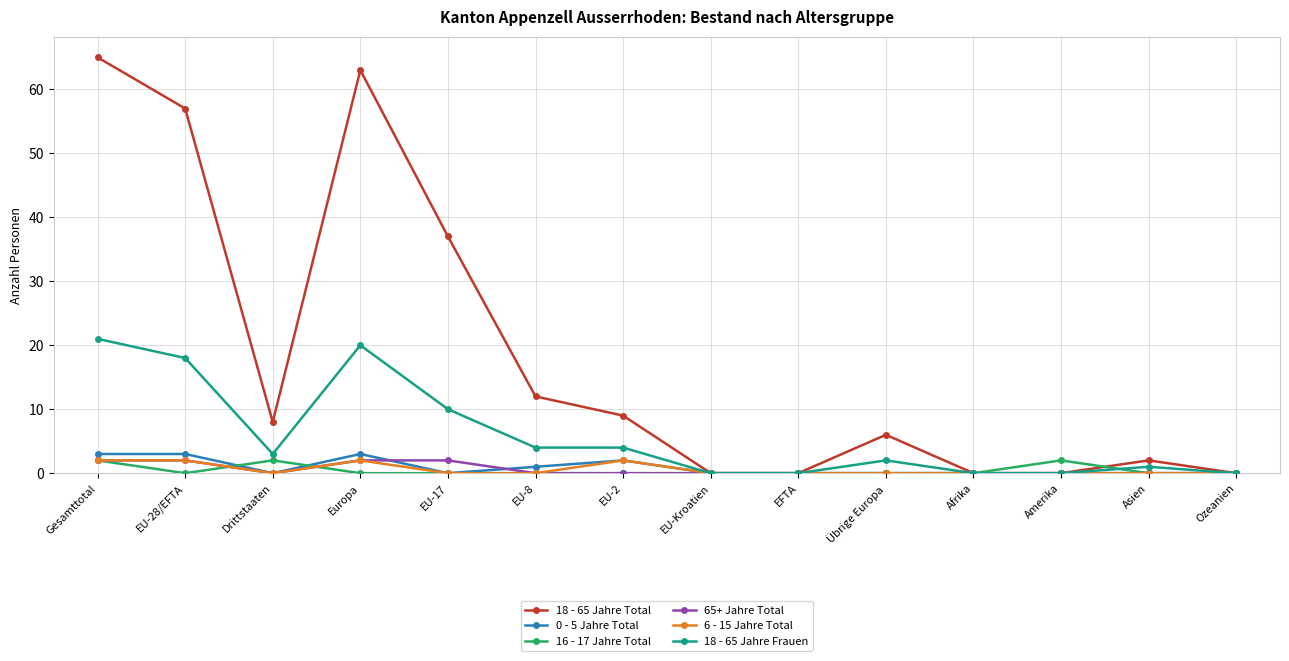

Does the chart have visible grid lines?

Yes